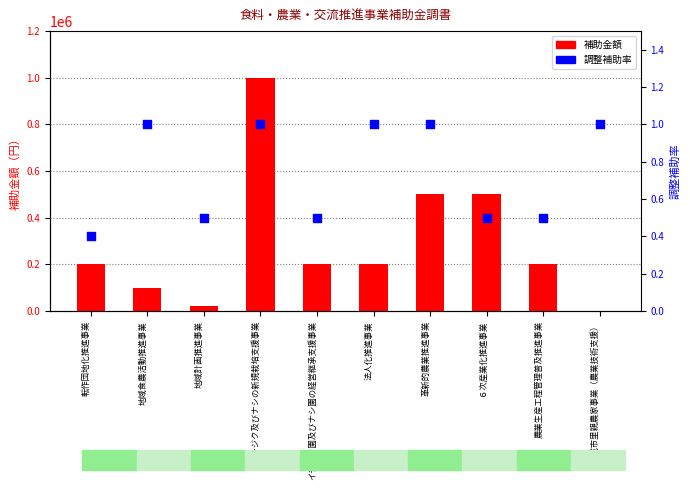

Which series has the largest total across all categories?

補助金額